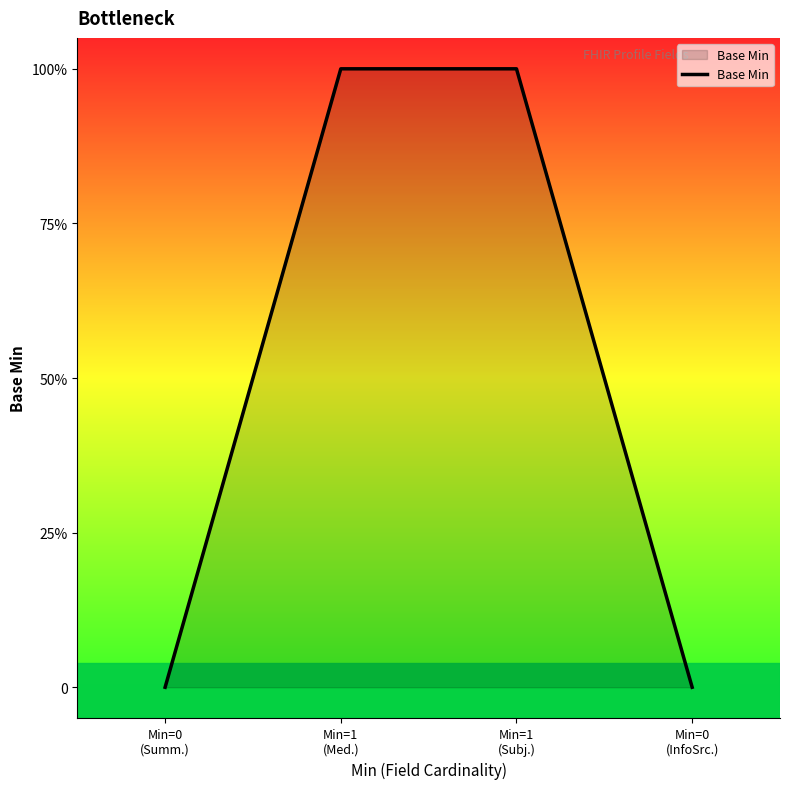

True or false: there are more than 2 points higher than both neighbors.

False